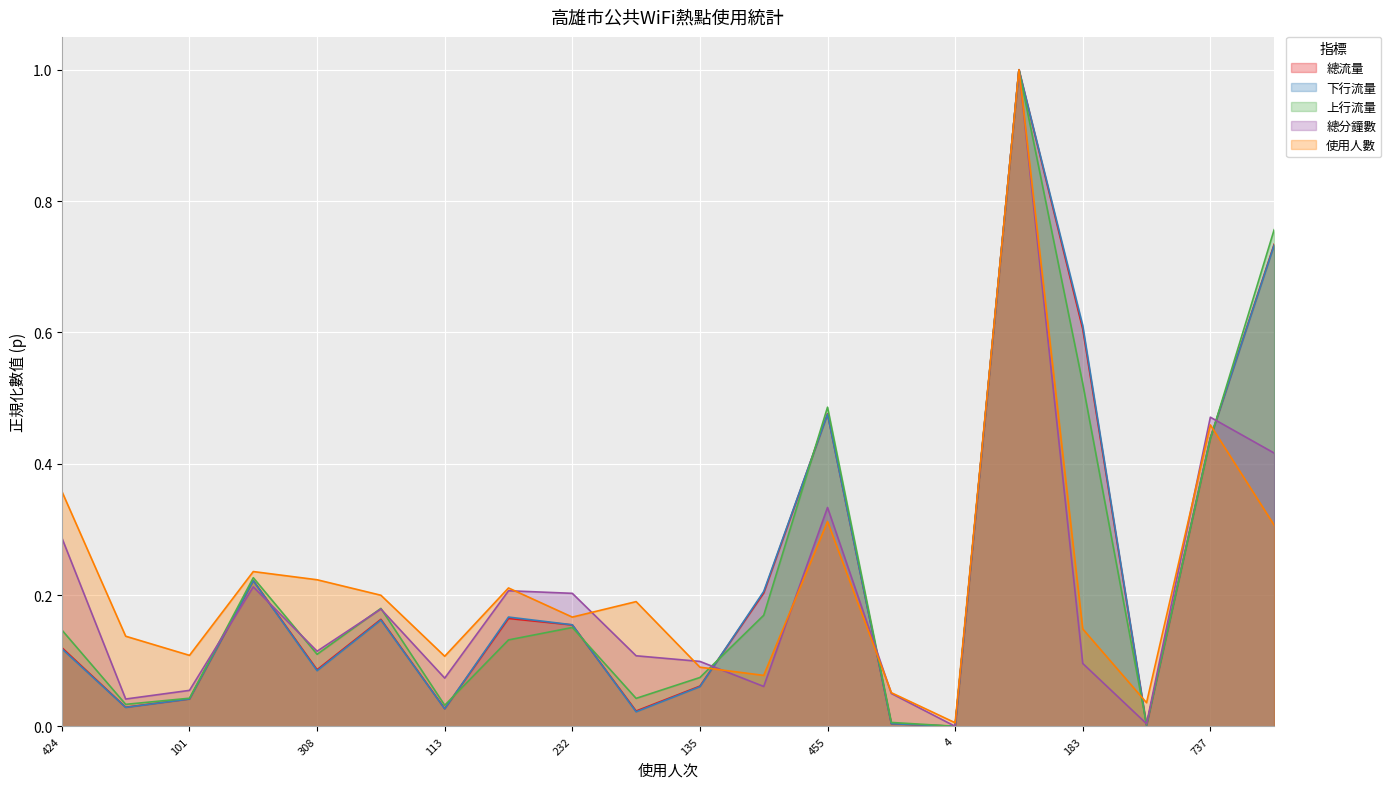

Count the number of categories in the chart.

20